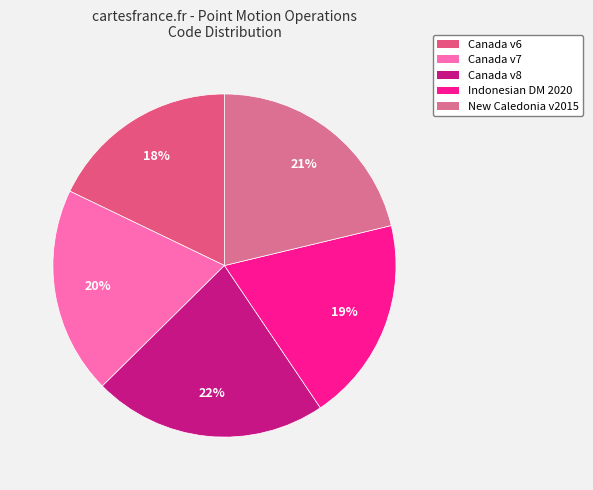

Rank the categories by value from highest to lowest.

Canada velocity grid v8, New Caledonia velocity model 2015, Canada velocity grid v7, Indonesian Deformation Model 2020, Canada velocity grid v6